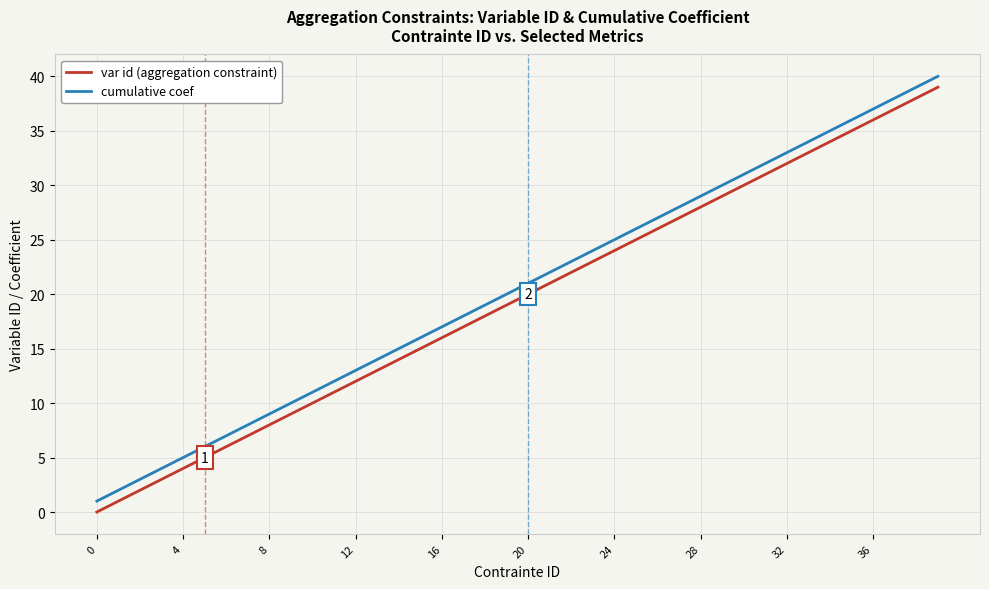

What is the difference between the maximum and minimum values in the cumulative coef series?

39